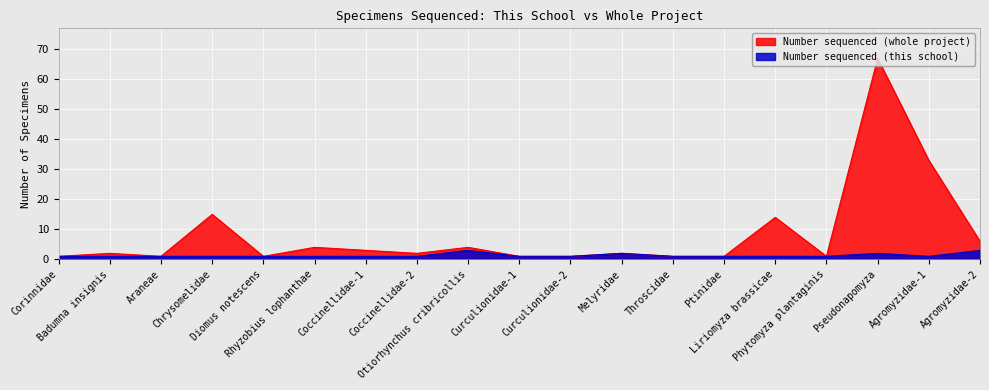

Which series has the largest range (max minus min)?

Number sequenced (whole project)